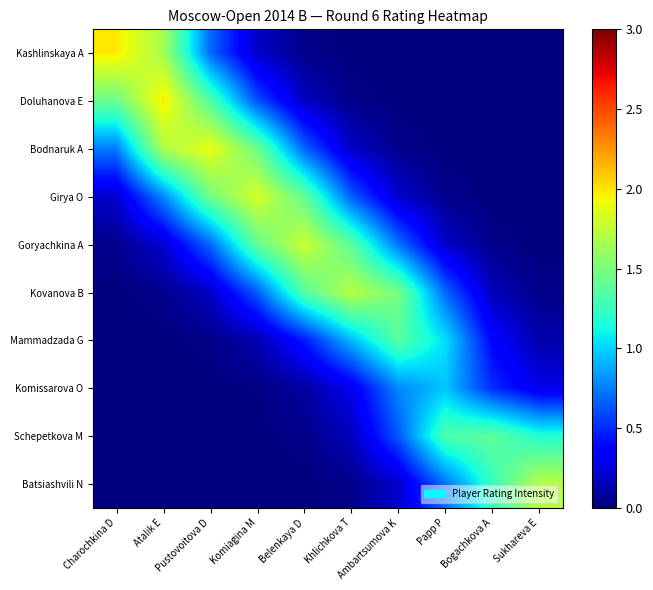

At how many categories does at least one series exceed 1?

10